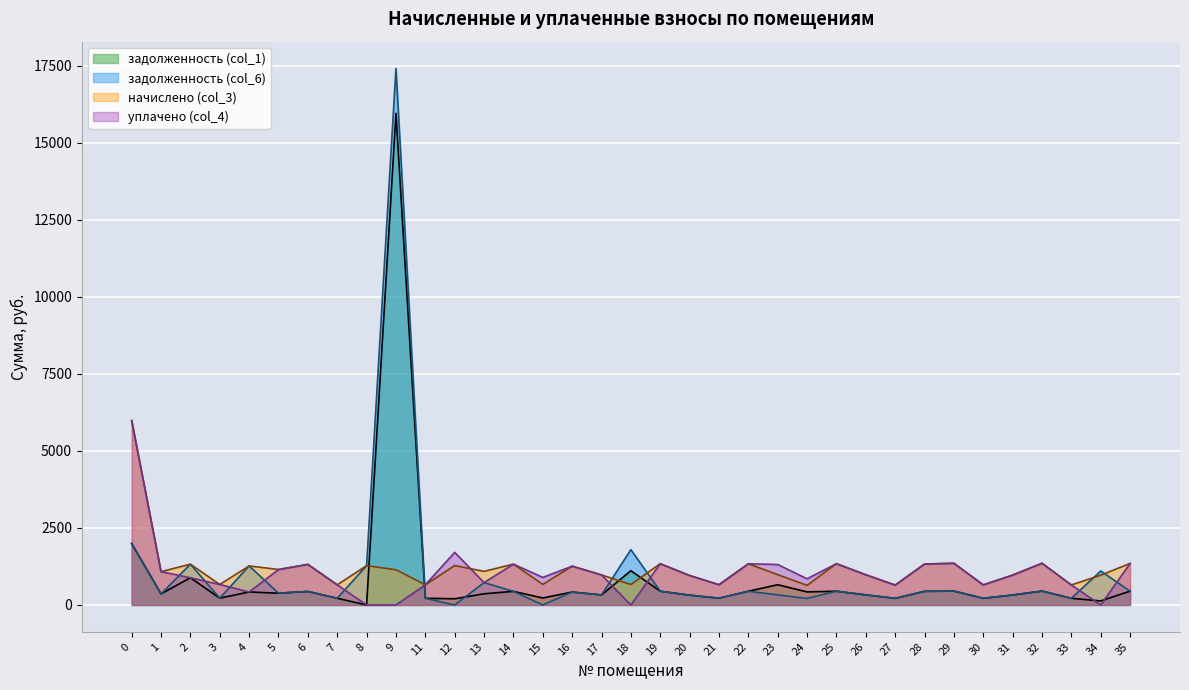

Which series has the widest spread of values?

задолженность (col_6)